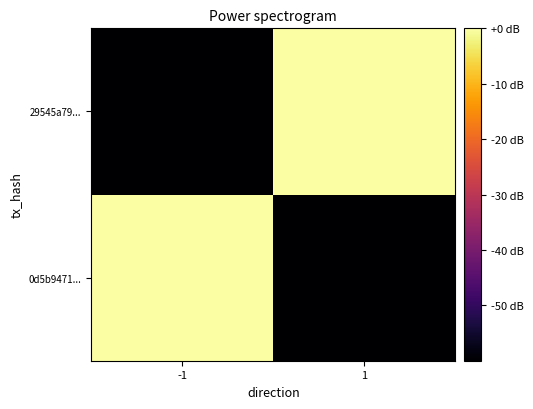

Which category has the highest value across all series?

1